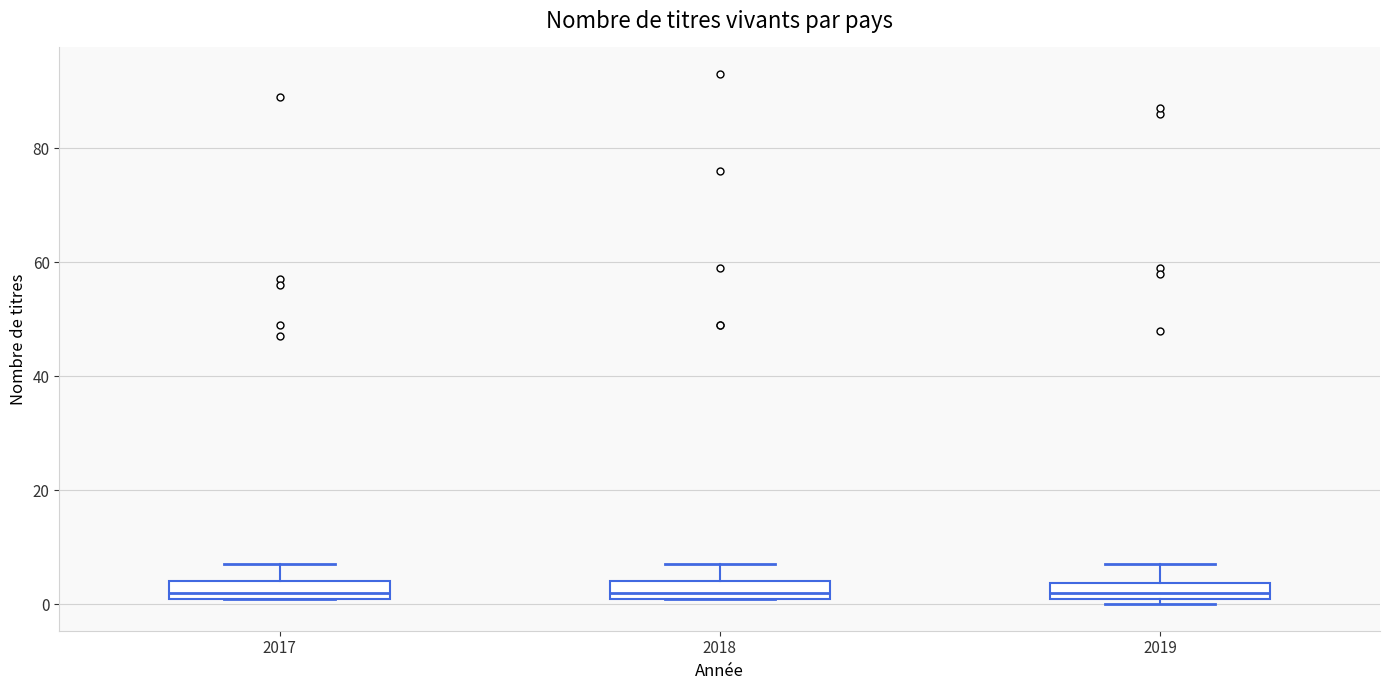

Where is the upper edge of the box at x = 2018 on the y-axis? The values are not printed on the chart, so give them approximately, as read against the axis.

4